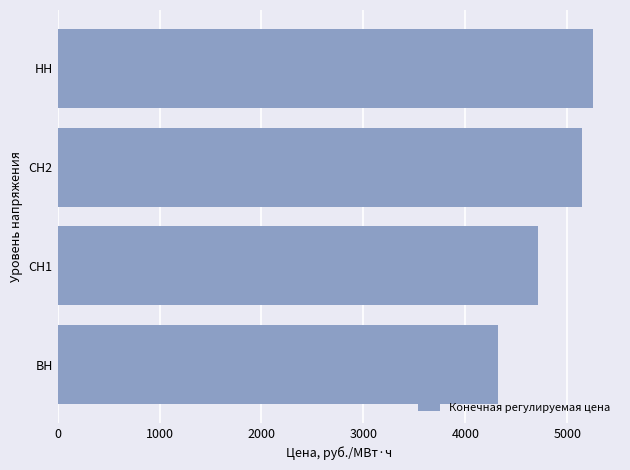

Which has a higher value, СН1 or СН2?

СН2